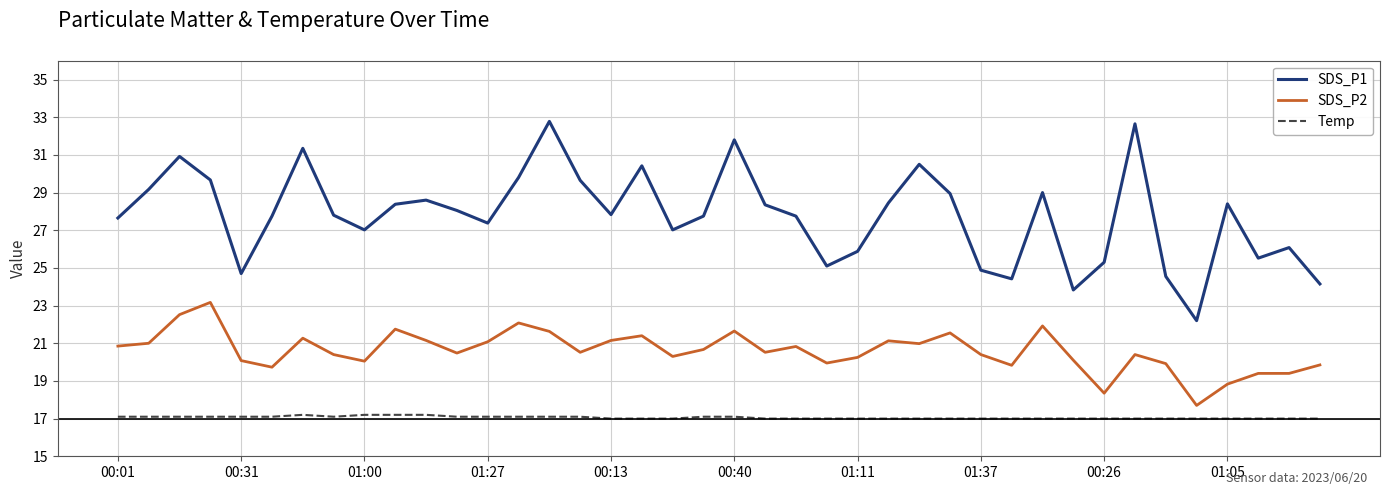

Which series has the largest total across all categories?

SDS_P1